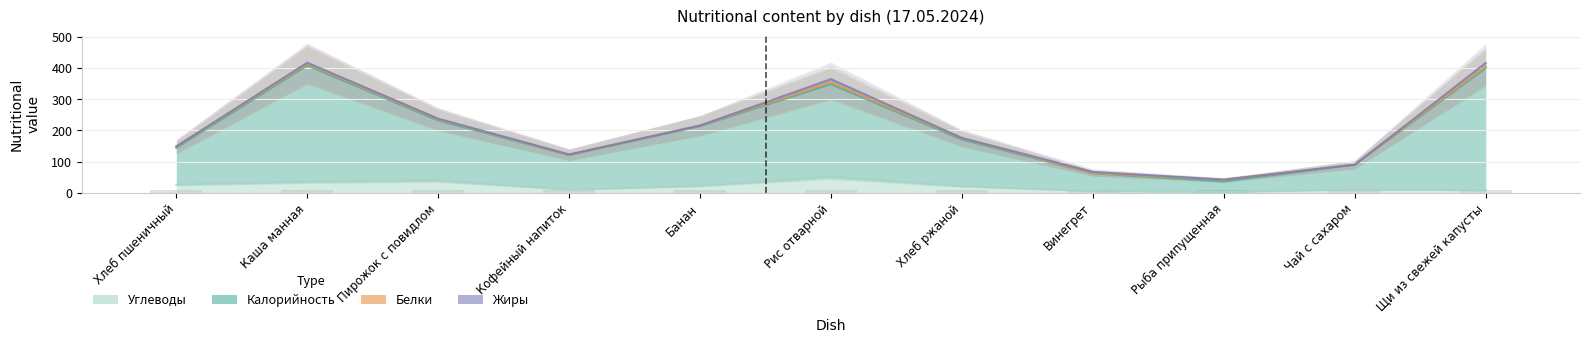

What value does the Калорийность series have at Пирожок с повидлом, to the nearest 5?

230